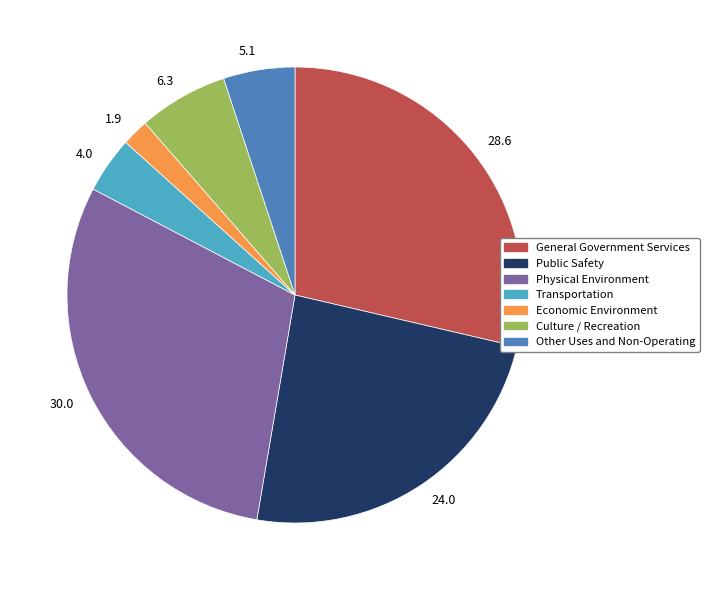

How many segments does this pie chart have?

7